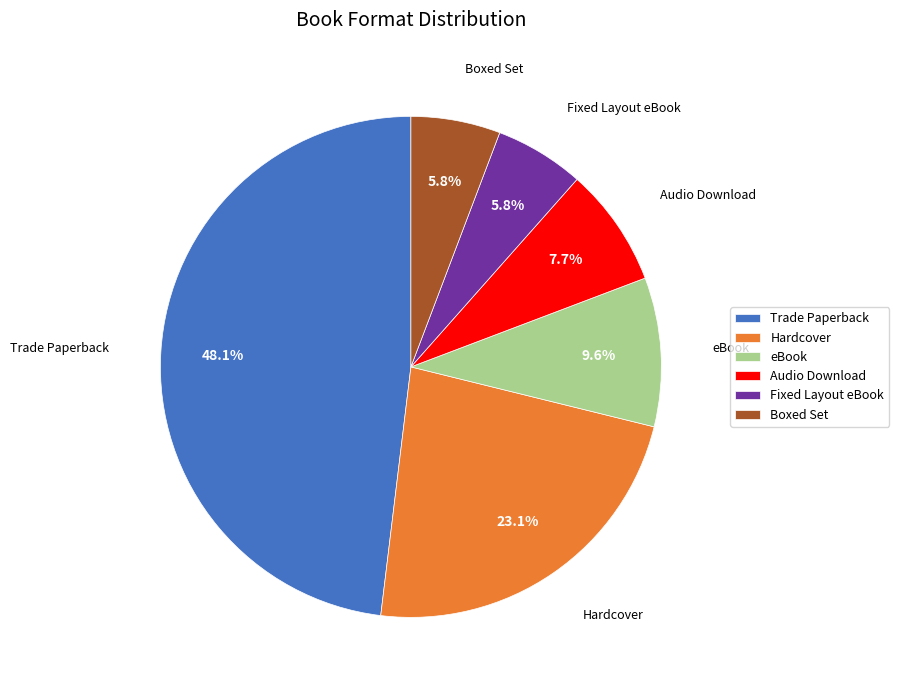

Combined, what portion of the pie is Hardcover and eBook?

32.7%